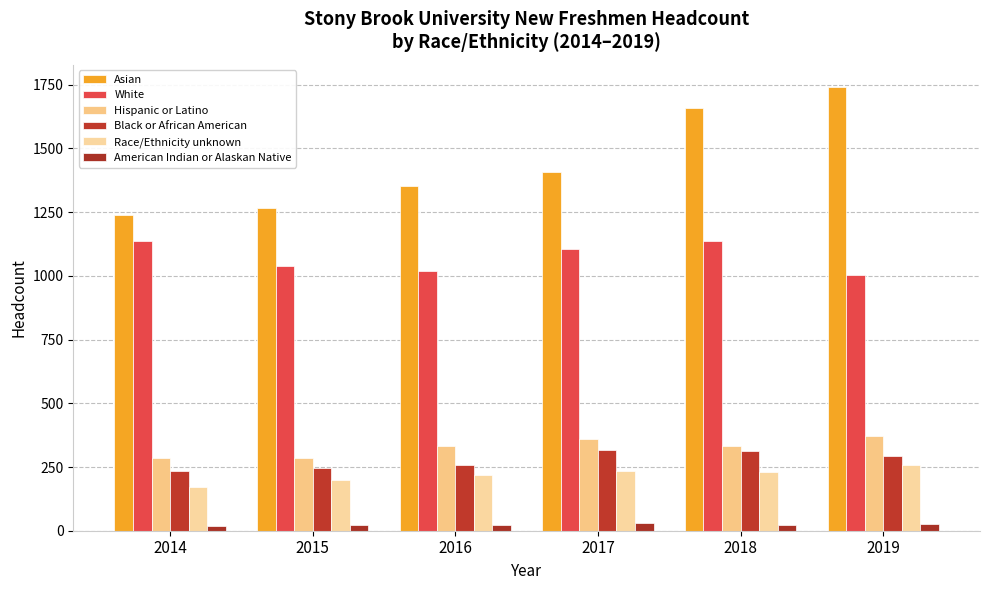

At which category is the sum across all series the highest?

2018